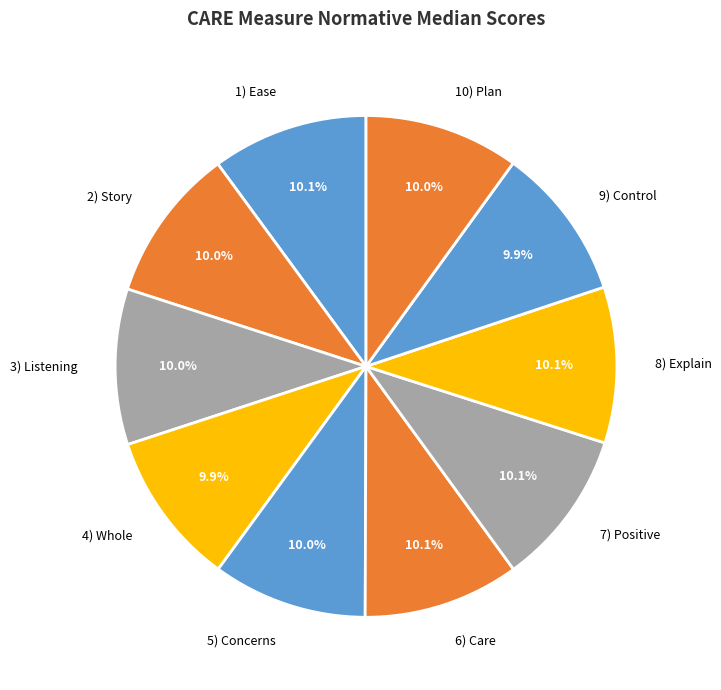

What percentage is the 1) Ease slice, to the nearest percent?

10%